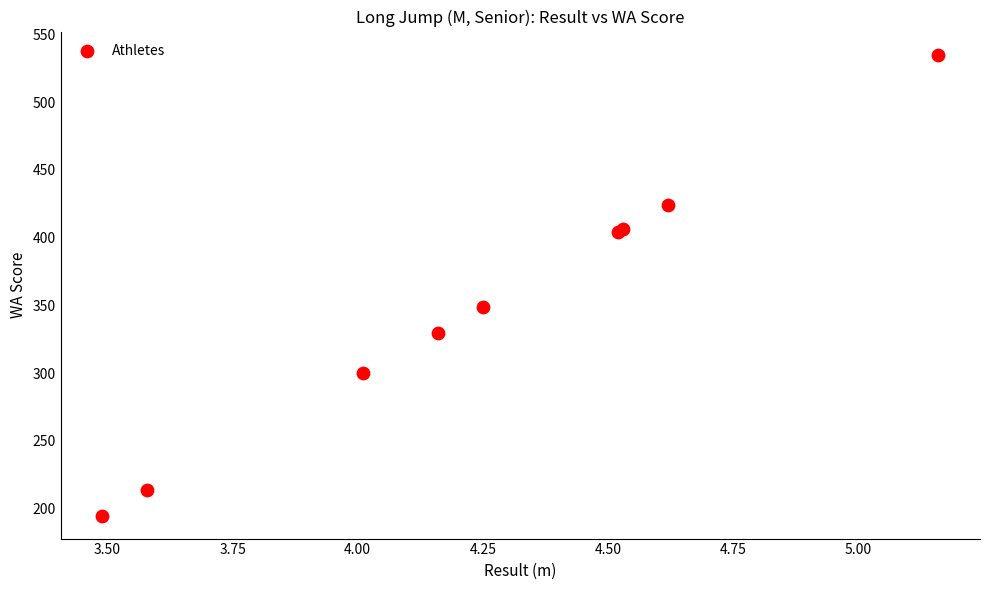

What Y value in the scatter plot is closest to 365?

349